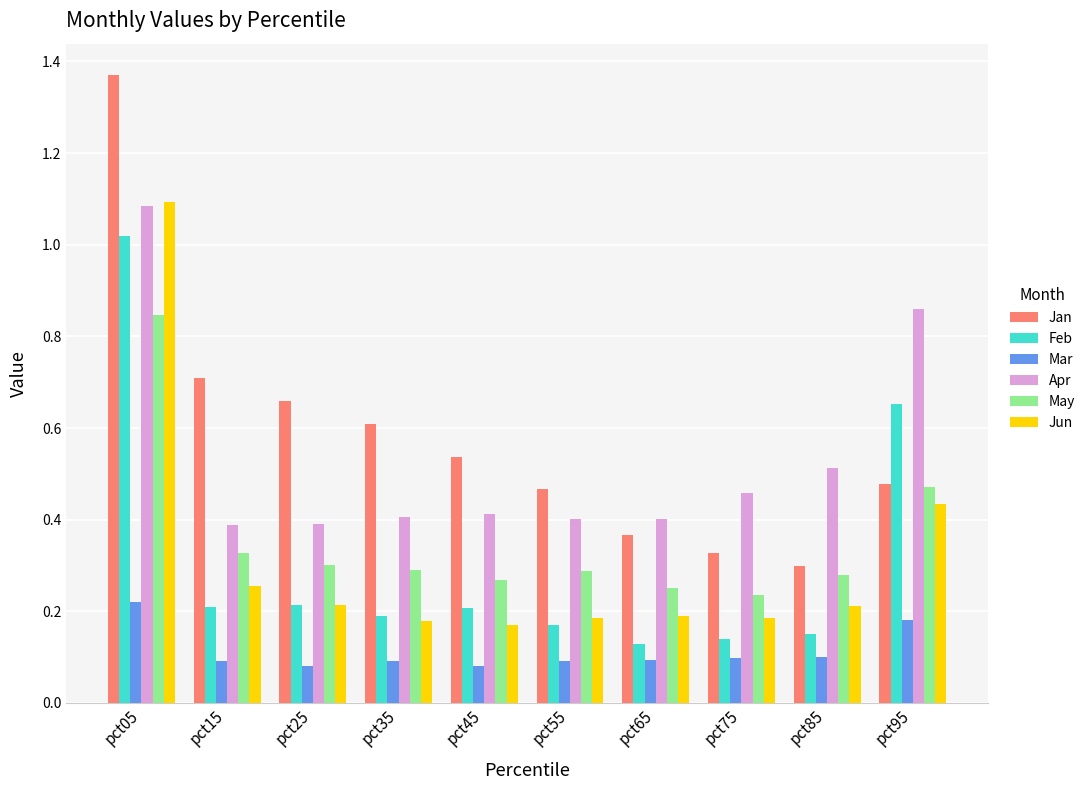

The value of Apr at pct15 is 0.7. True or false?

False